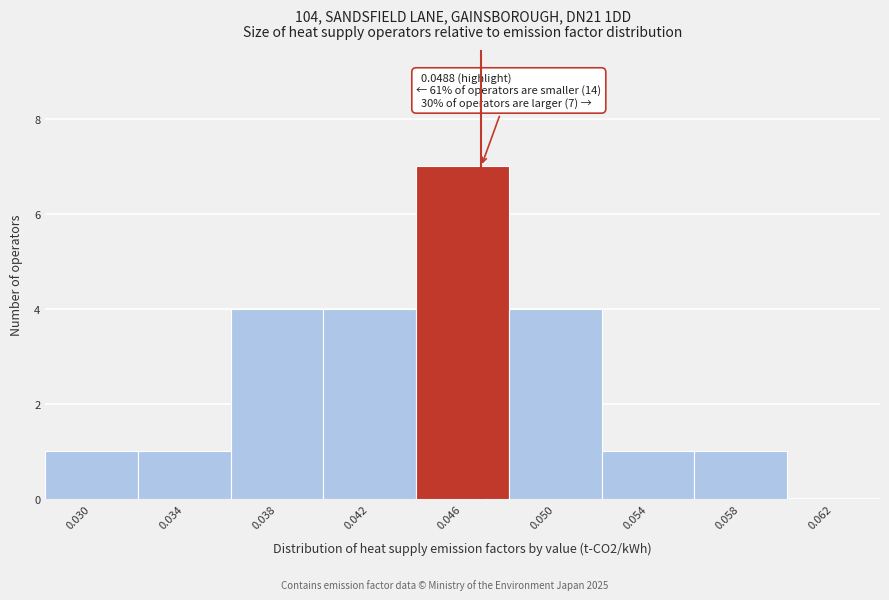

Reading left to right, list all the values displayed in this chart.

0.030=1	0.034=1	0.038=4	0.042=4	0.046=7	0.050=4	0.054=1	0.058=1	0.062=0